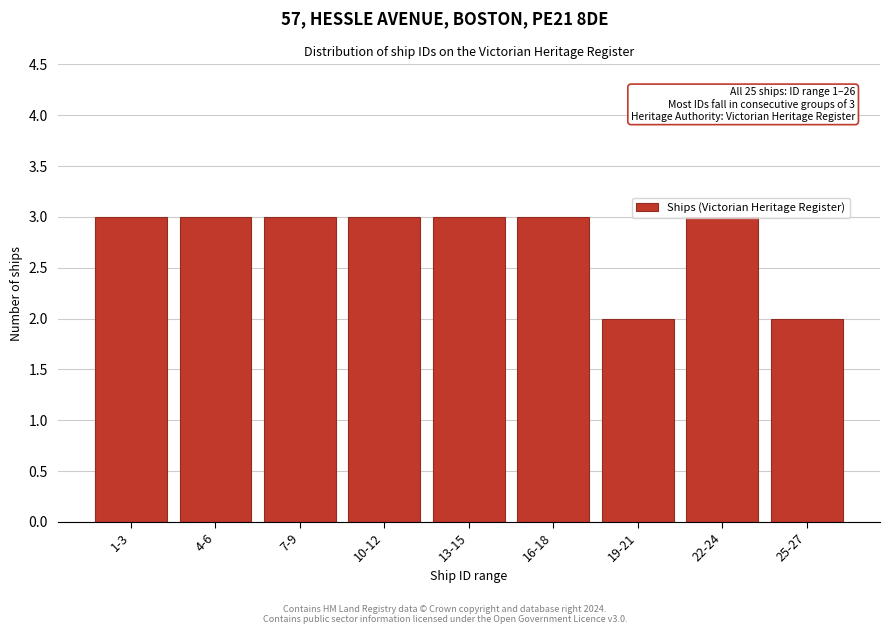

The chart shows a value of 2 at 25-27. True or false?

True